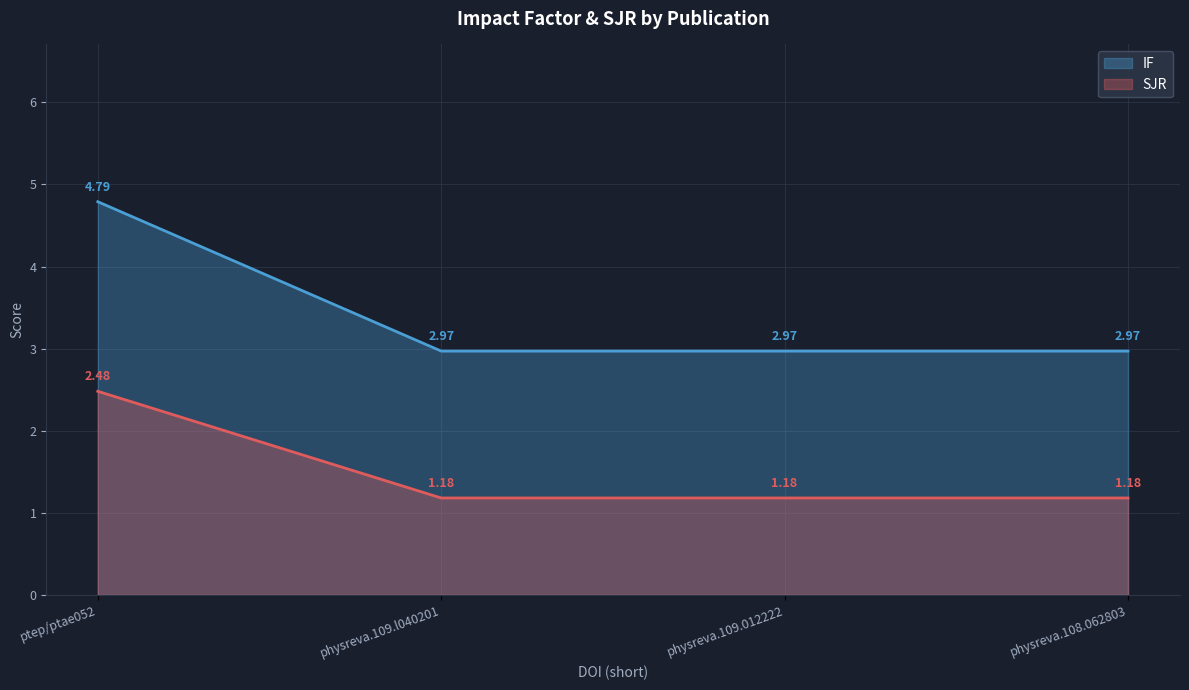

Reading right to left, extract all data points from this chart.

IF: physreva.108.062803=3.0	physreva.109.012222=3.0	physreva.109.l040201=3.0	ptep/ptae052=4.8
SJR: physreva.108.062803=1.2	physreva.109.012222=1.2	physreva.109.l040201=1.2	ptep/ptae052=2.5